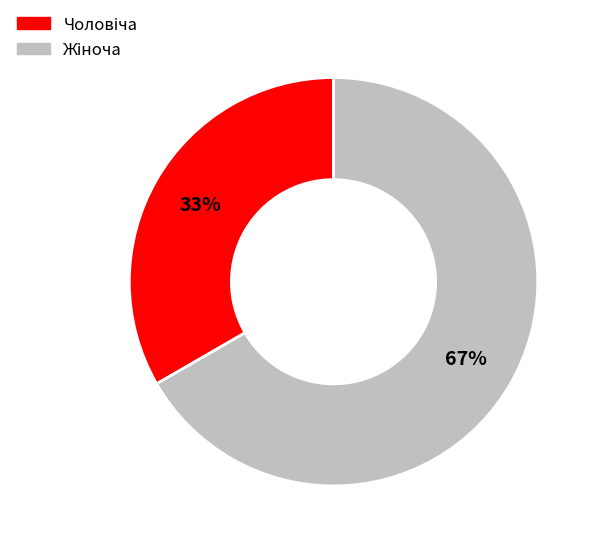

To the nearest percent, what is the average slice percentage?

50%